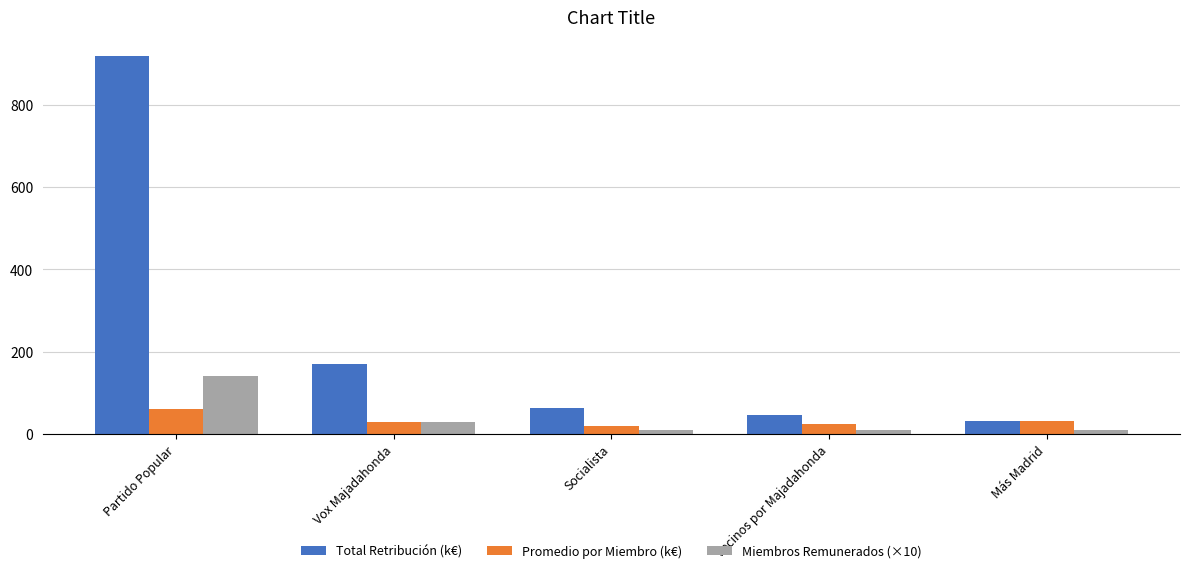

Is it true that Miembros Remunerados (×10) equals 212.5 at Partido Popular?

False